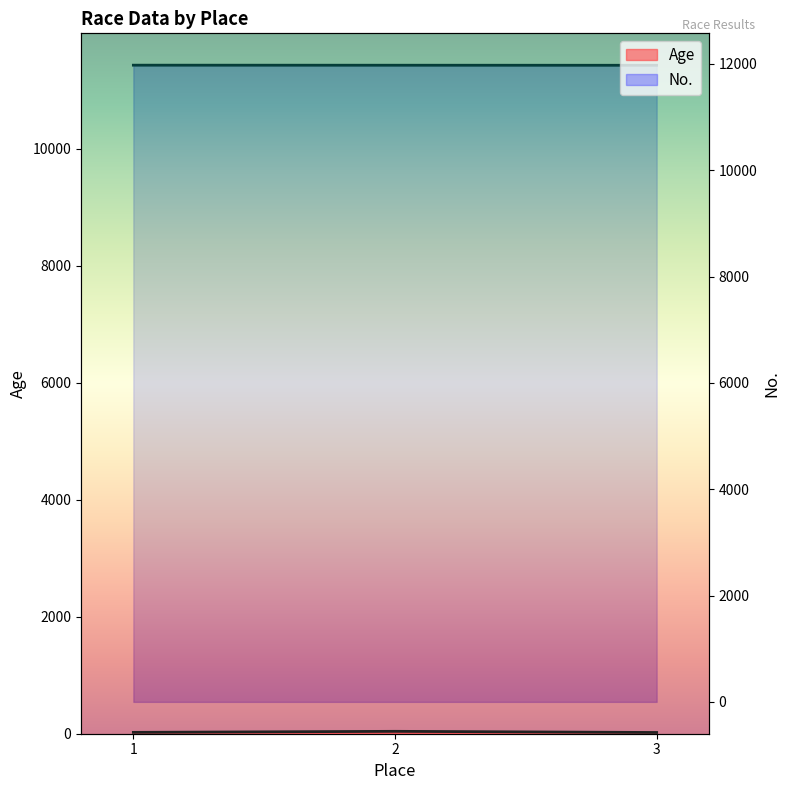

What is the spread (max minus min) of values at 2?

11936